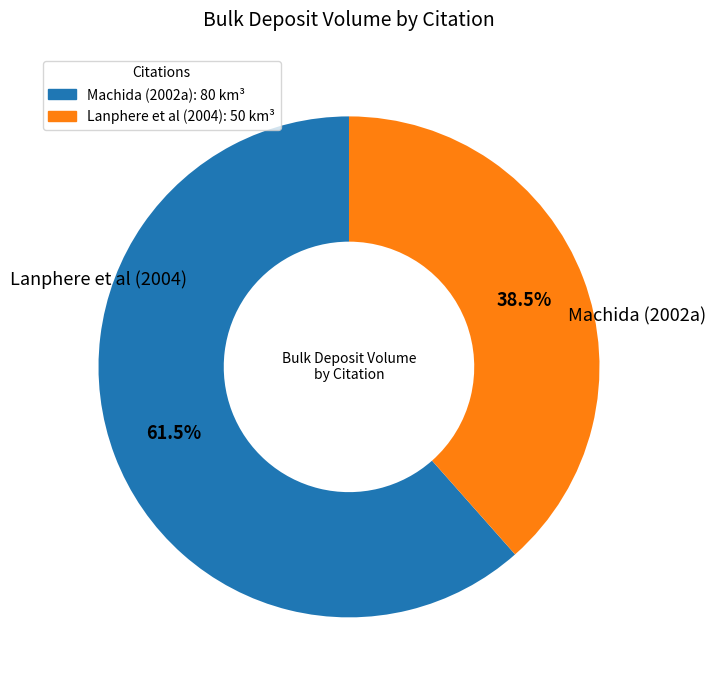

True or false: Lanphere et al (2004) accounts for 33% of the total.

False